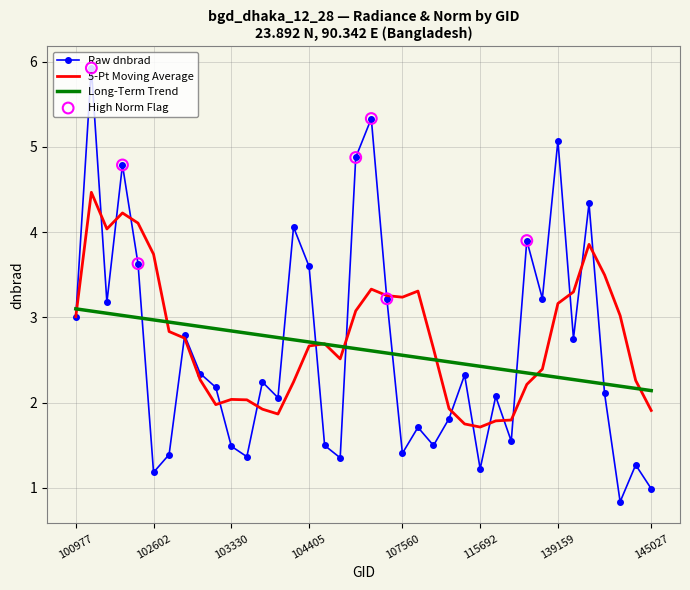

Which series has the largest range (max minus min)?

Raw dnbrad